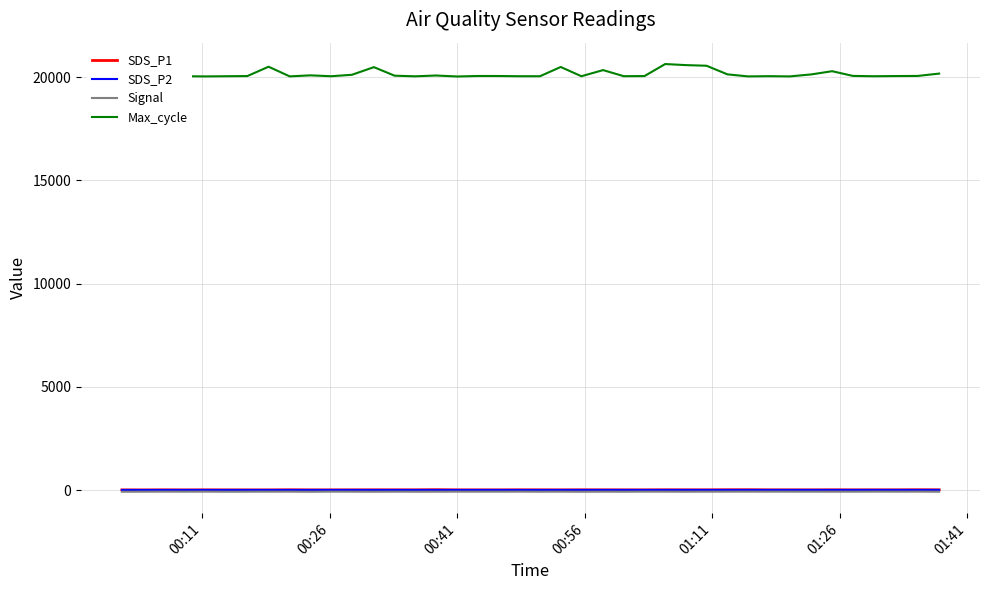

Which series has the largest range (max minus min)?

Max_cycle